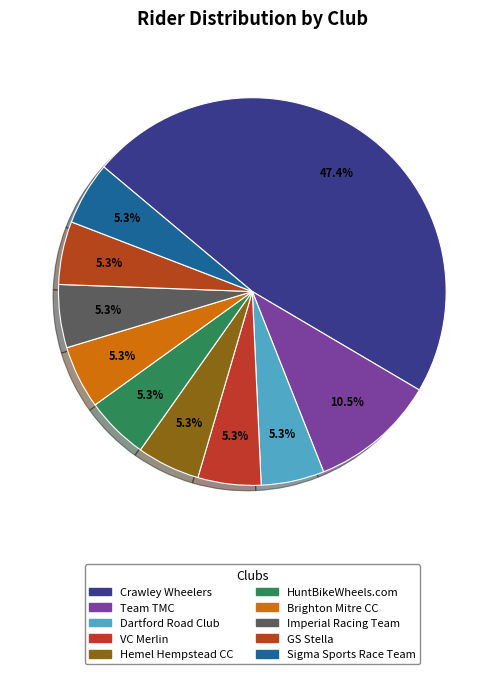

Is the sum of VC Merlin and Sigma Sports Race Team greater than half?

No